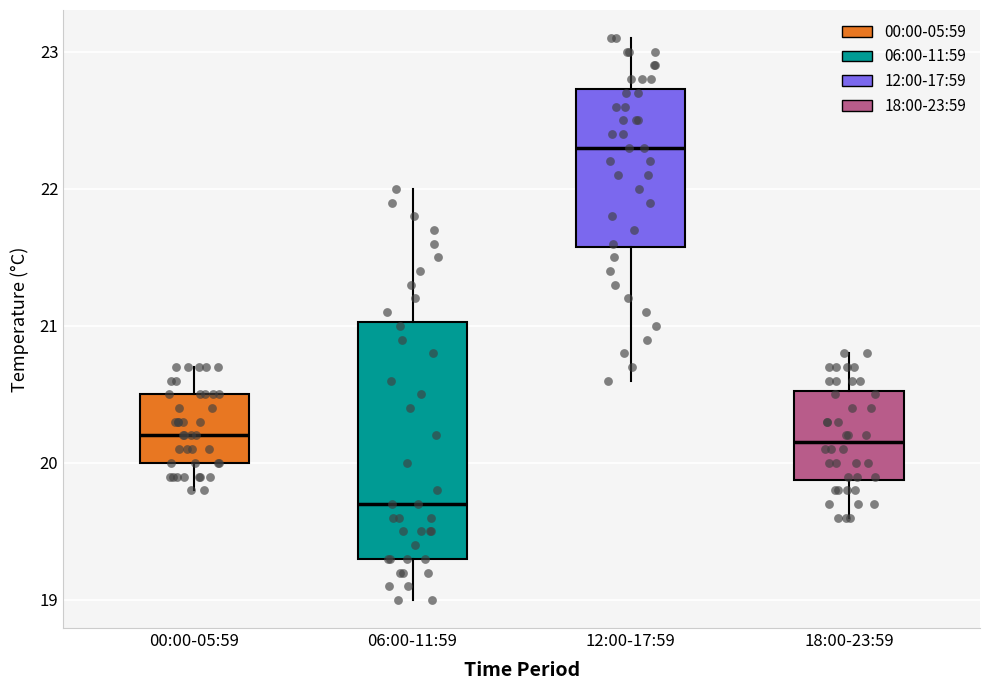

Comparing the boxes themselves (not the whiskers), which one is the tallest?

06:00-11:59